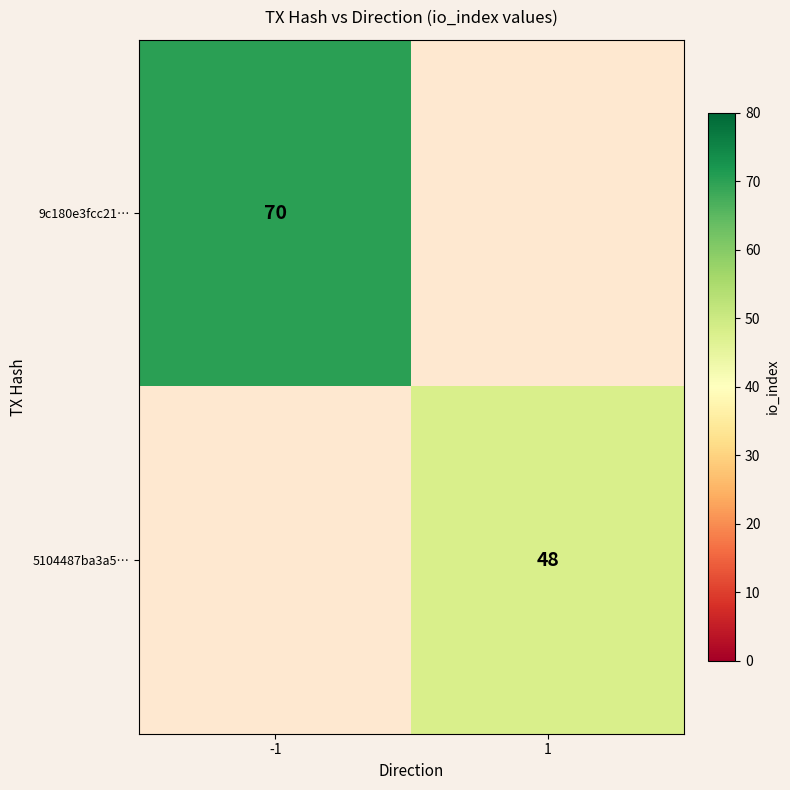

The 9c180e3fcc21… series shows 37 at -1. True or false?

False